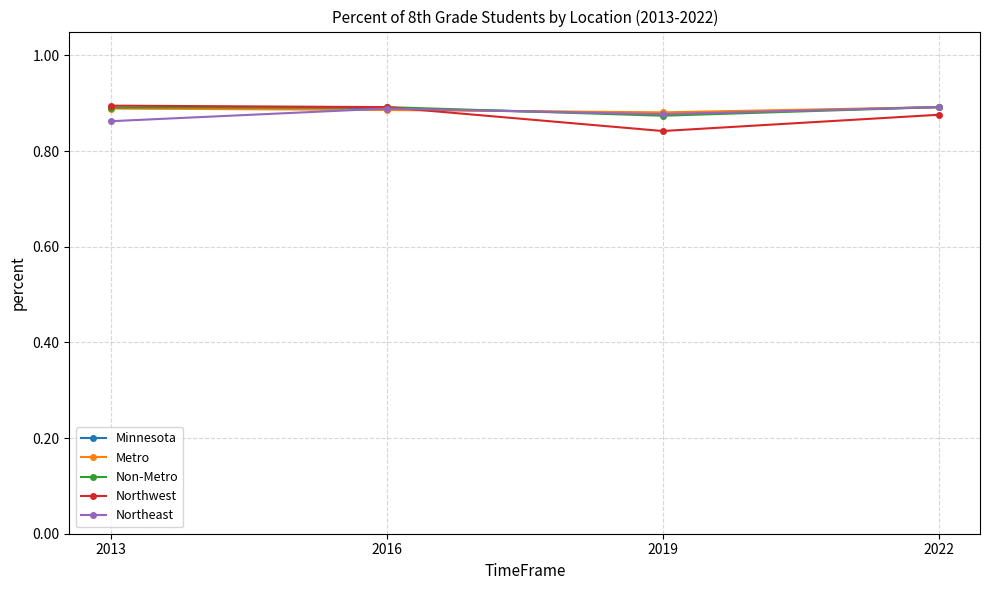

Count the number of categories in the chart.

4